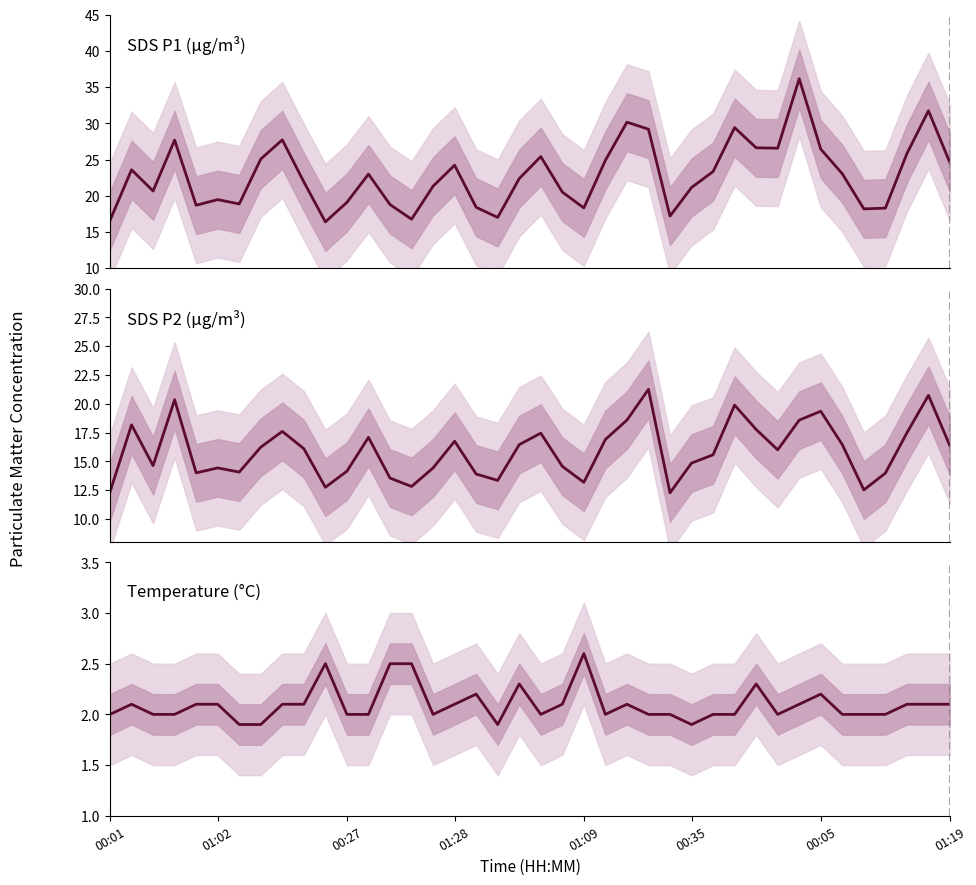

At how many categories does at least one series exceed 30?

3